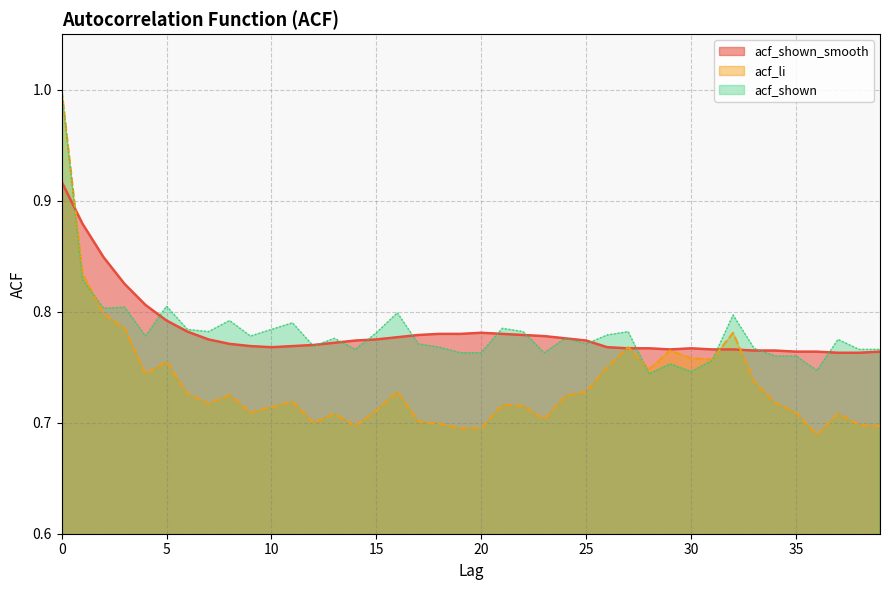

Reading right to left, what are all the values shown in this chart?

acf_shown_smooth: 39=0.8	38=0.8	37=0.8	36=0.8	35=0.8	34=0.8	33=0.8	32=0.8	31=0.8	30=0.8	29=0.8	28=0.8	27=0.8	26=0.8	25=0.8	24=0.8	23=0.8	22=0.8	21=0.8	20=0.8	19=0.8	18=0.8	17=0.8	16=0.8	15=0.8	14=0.8	13=0.8	12=0.8	11=0.8	10=0.8	9=0.8	8=0.8	7=0.8	6=0.8	5=0.8	4=0.8	3=0.8	2=0.8	1=0.9	0=0.9
acf_li: 39=0.7	38=0.7	37=0.7	36=0.7	35=0.7	34=0.7	33=0.7	32=0.8	31=0.8	30=0.8	29=0.8	28=0.7	27=0.8	26=0.8	25=0.7	24=0.7	23=0.7	22=0.7	21=0.7	20=0.7	19=0.7	18=0.7	17=0.7	16=0.7	15=0.7	14=0.7	13=0.7	12=0.7	11=0.7	10=0.7	9=0.7	8=0.7	7=0.7	6=0.7	5=0.8	4=0.7	3=0.8	2=0.8	1=0.8	0=1.0
acf_shown: 39=0.8	38=0.8	37=0.8	36=0.7	35=0.8	34=0.8	33=0.8	32=0.8	31=0.8	30=0.7	29=0.8	28=0.7	27=0.8	26=0.8	25=0.8	24=0.8	23=0.8	22=0.8	21=0.8	20=0.8	19=0.8	18=0.8	17=0.8	16=0.8	15=0.8	14=0.8	13=0.8	12=0.8	11=0.8	10=0.8	9=0.8	8=0.8	7=0.8	6=0.8	5=0.8	4=0.8	3=0.8	2=0.8	1=0.8	0=1.0